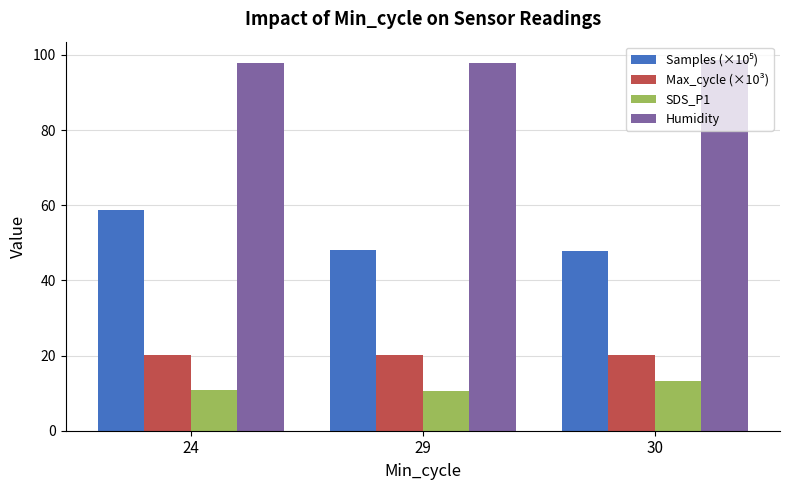

What is the maximum value shown in the chart?

98.6